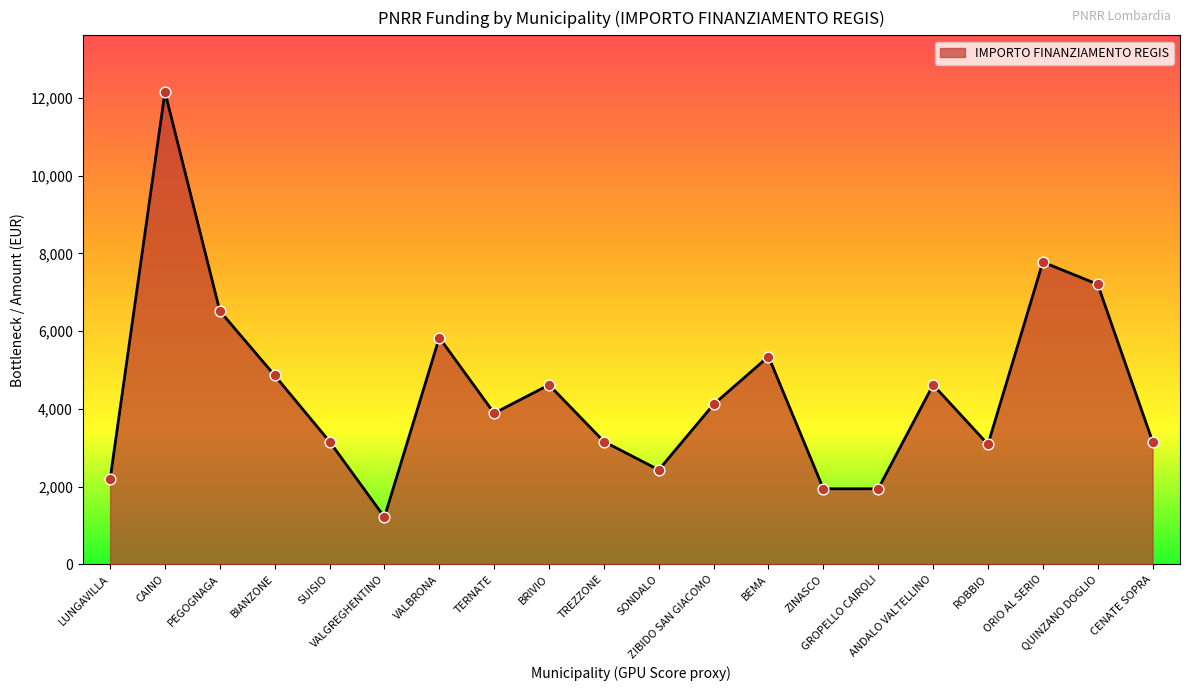

What is the change in value from PEGOGNAGA to BRIVIO?

-1900